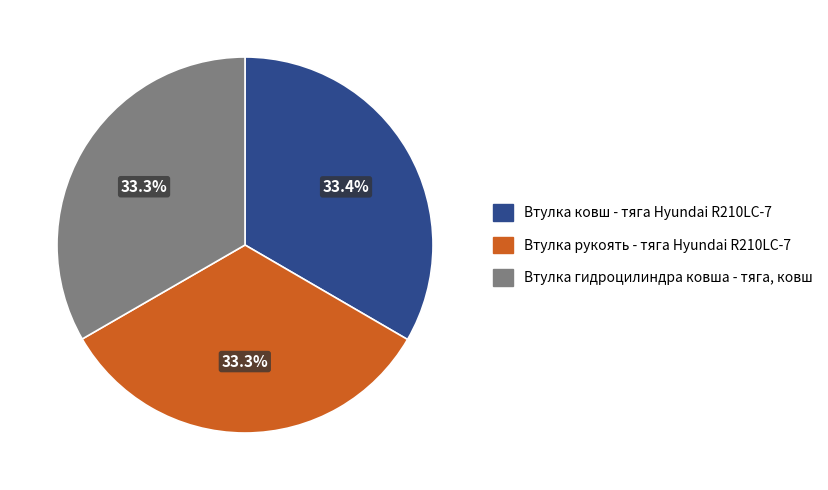

To the nearest percent, what is the combined percentage of Втулка рукоять - тяга Hyundai R210LC-7 and Втулка гидроцилиндра ковша - тяга, ковш?

67%